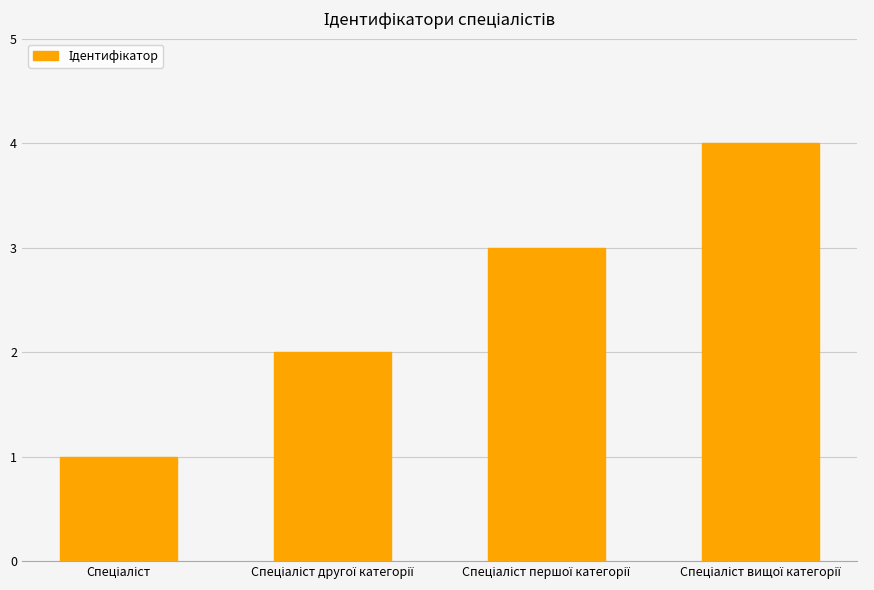

What is the greatest value displayed?

4